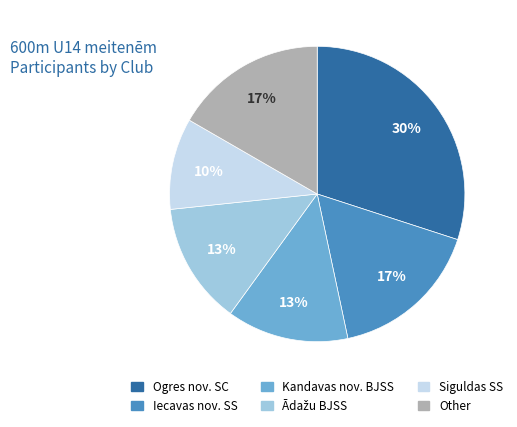

True or false: Other accounts for 17% of the total.

True